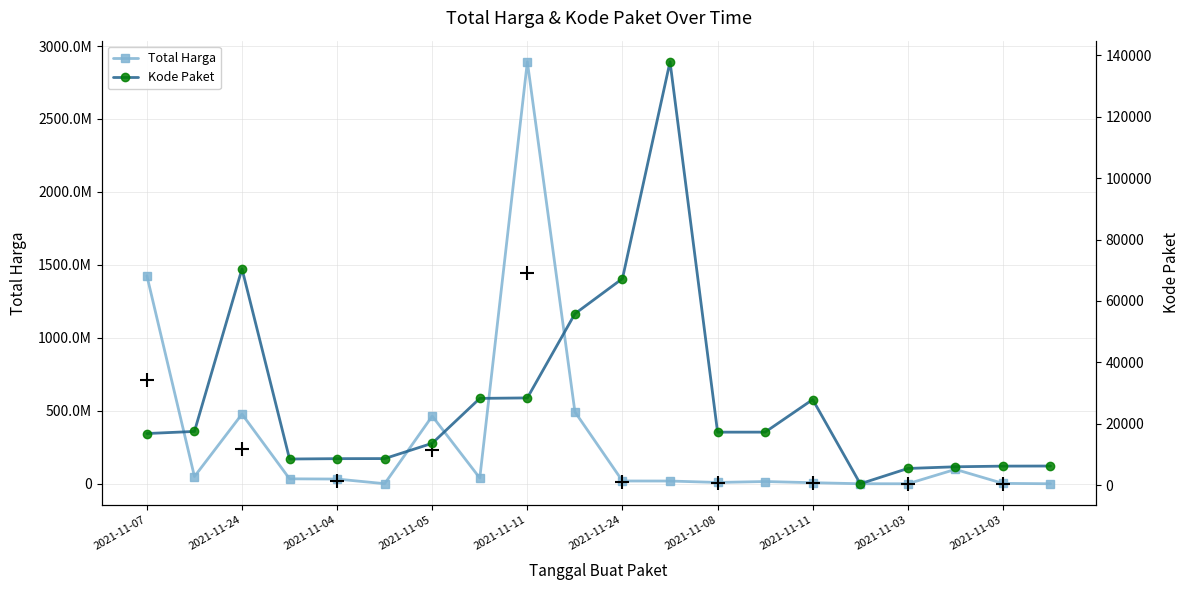

True or false: Kode Paket has a value of 7537 at 2021-11-03.

False